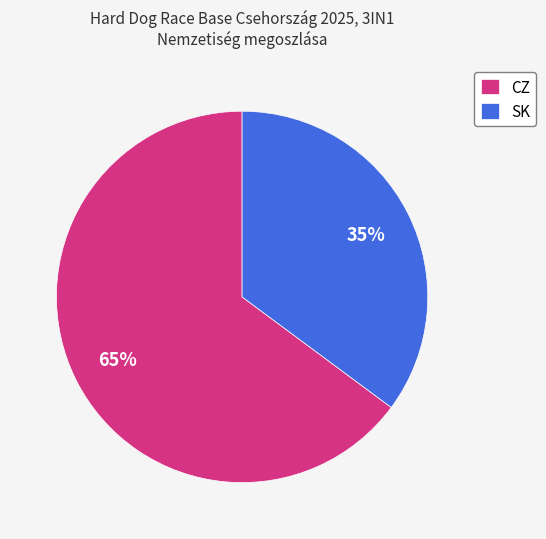

Which slice represents more than half of the pie?

CZ